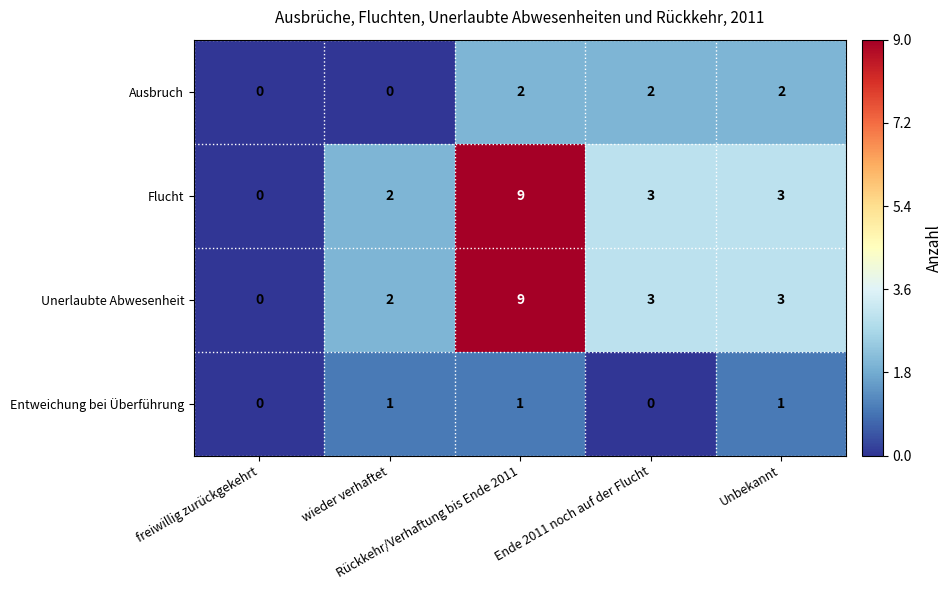

How many Entweichung bei Überführung values are between 0 and 1?

5